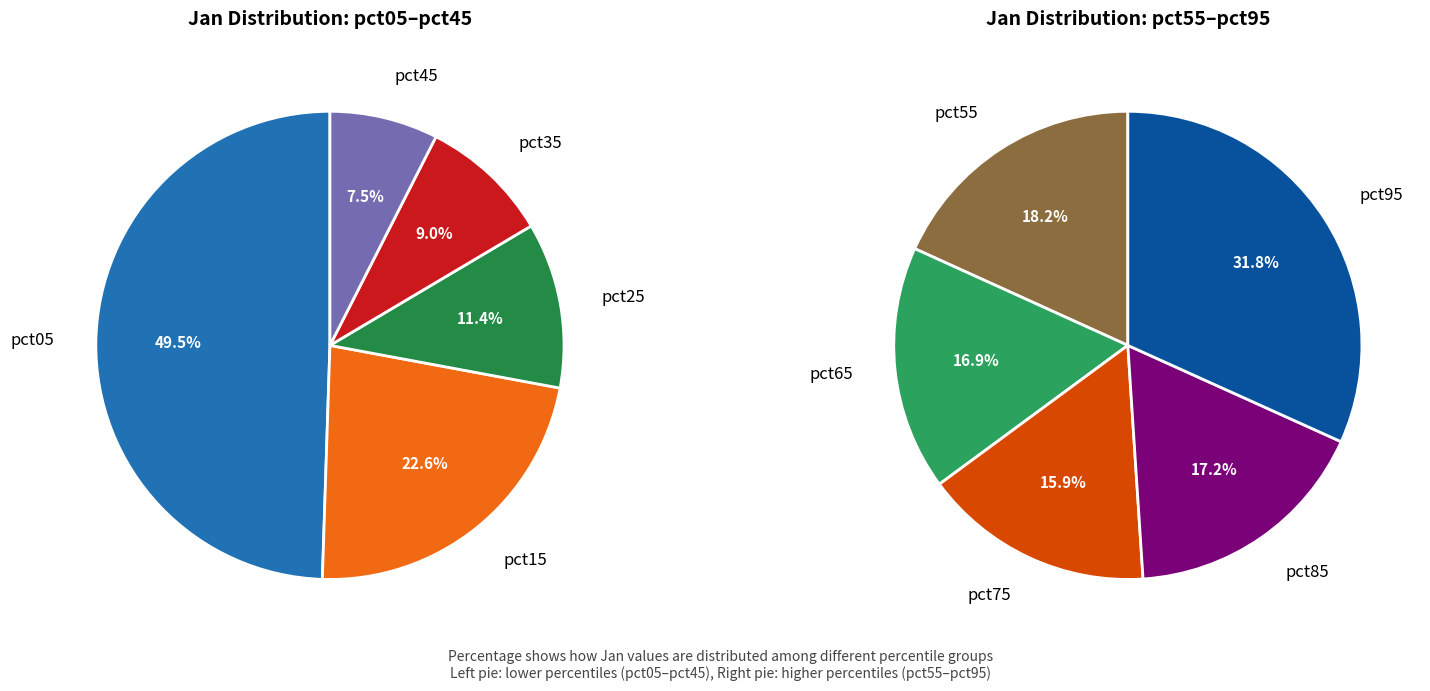

How many slices are in this pie chart?

10